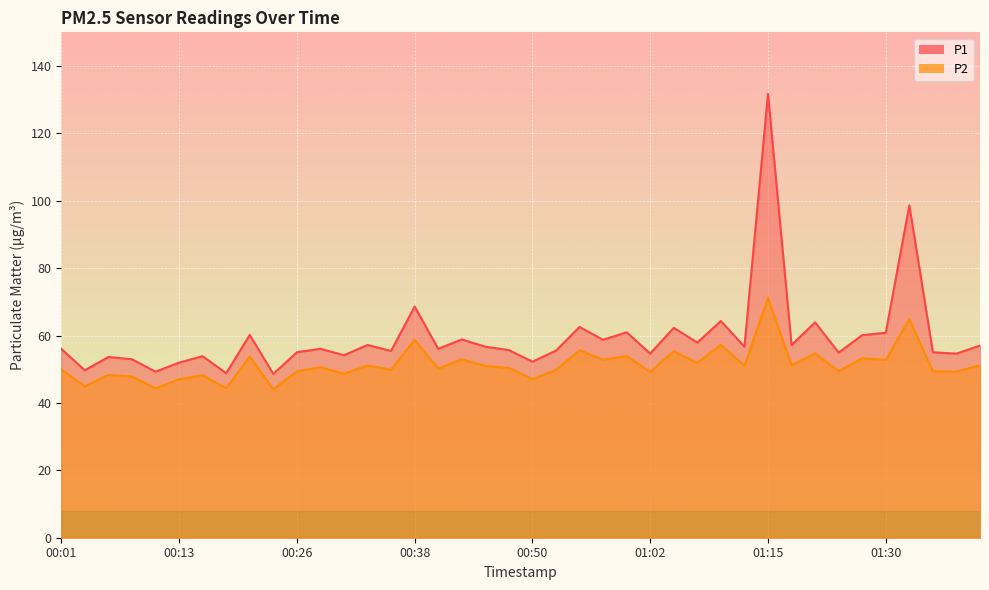

What is the sum of the P1 values at 00:50 and 01:05?

114.5